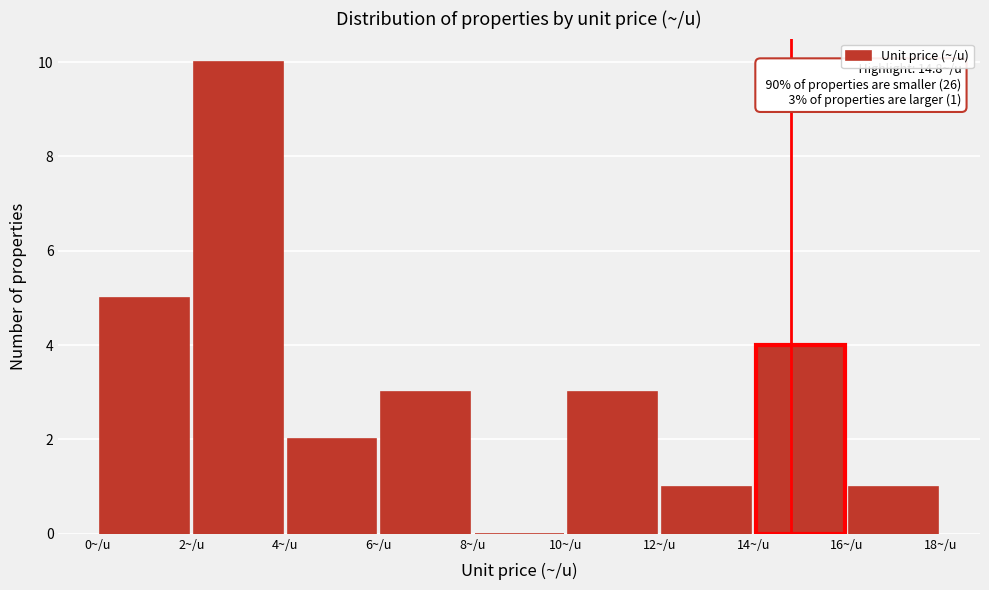

Which range on the x-axis has the tallest bar?

2 to 4